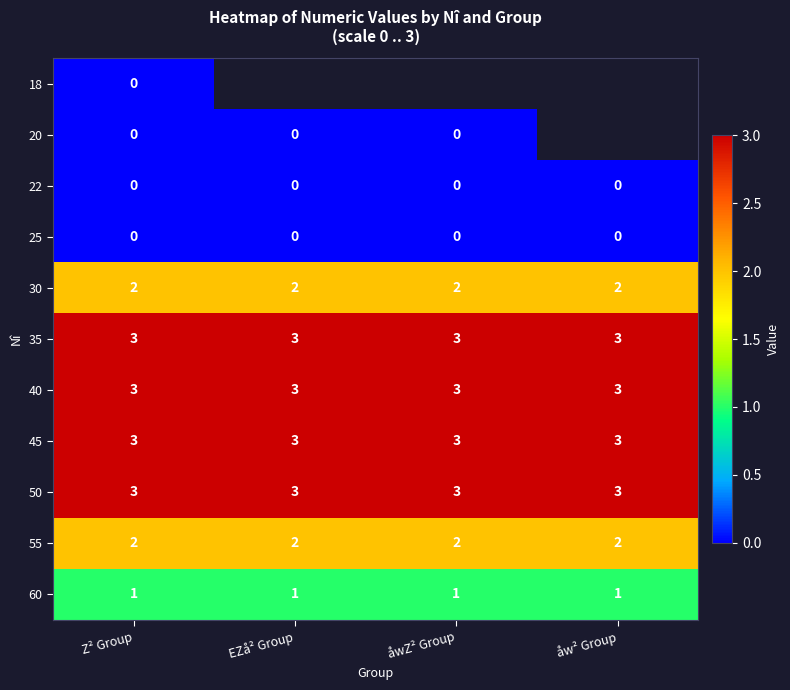

Is the value of 55 at Z² Group greater than the value of 50 at EZå² Group?

No